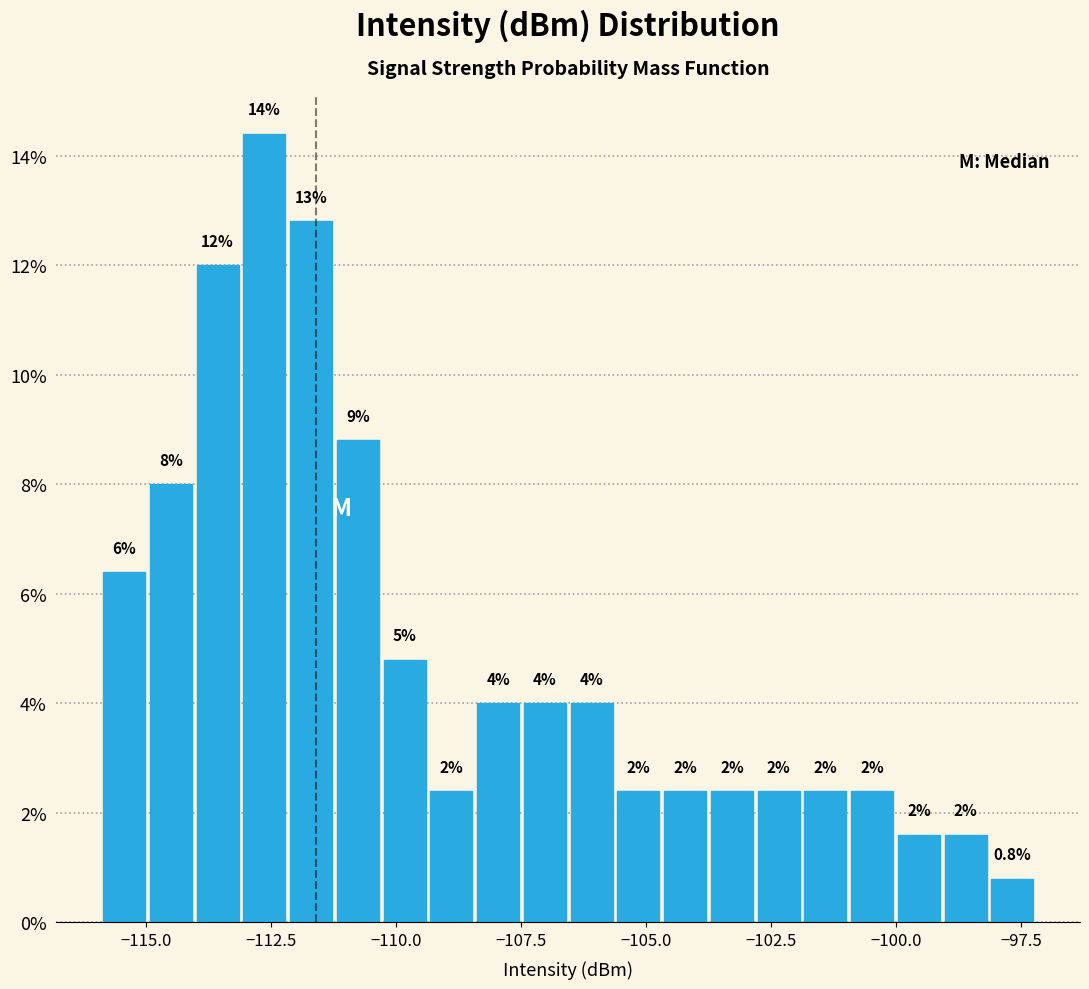

Read against the x-axis, roughly where is the centre of the tallest bar?

-112.5